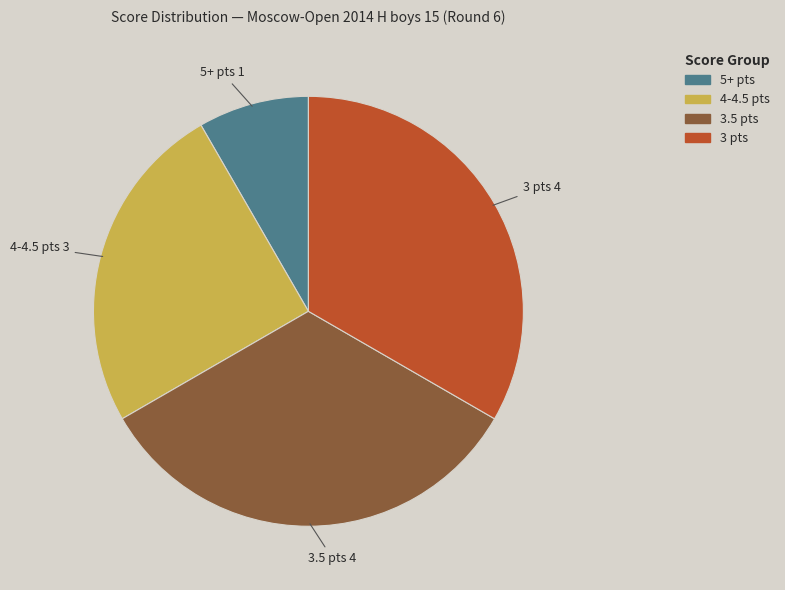

What is the smallest slice in the pie chart?

5+ pts